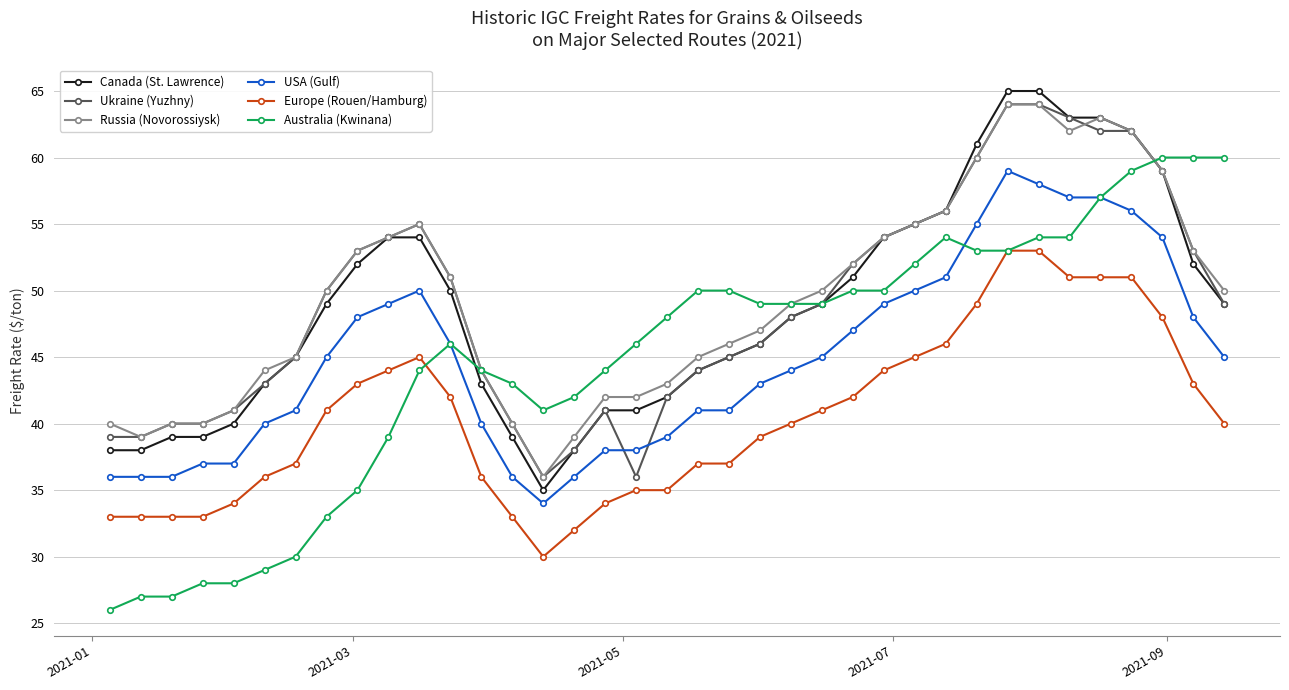

Which series has the largest range (max minus min)?

Australia (Kwinana)